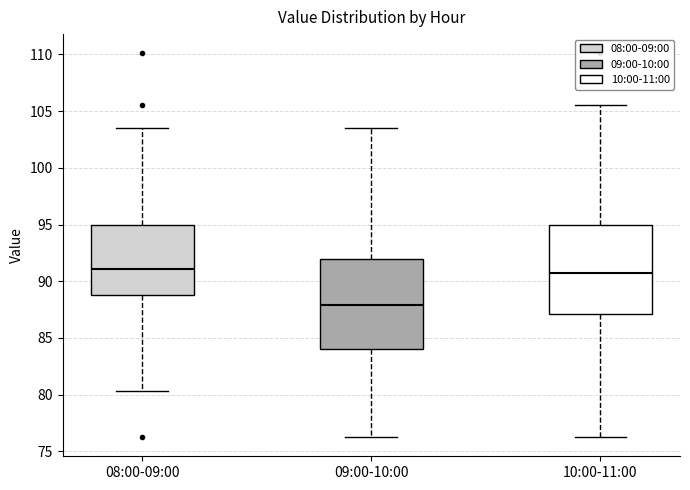

Reading left to right, read every box against the y-axis: the position of its median line, the range the box covers, and the ends of its whiskers. The values are not printed on the chart, so give them approximately, as read against the axis.

08:00-09:00: median 91.0, box 89.0 to 95.0, whiskers 80.5 to 103.5
09:00-10:00: median 88.0, box 84.0 to 92.0, whiskers 76.5 to 103.5
10:00-11:00: median 90.5, box 87.0 to 95.0, whiskers 76.5 to 105.5